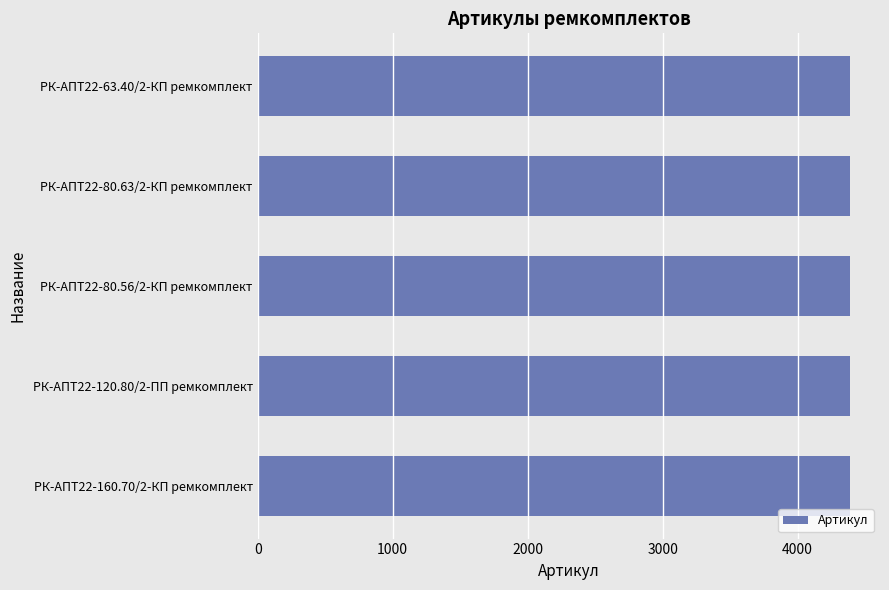

How many values are between 4388 and 4390?

3